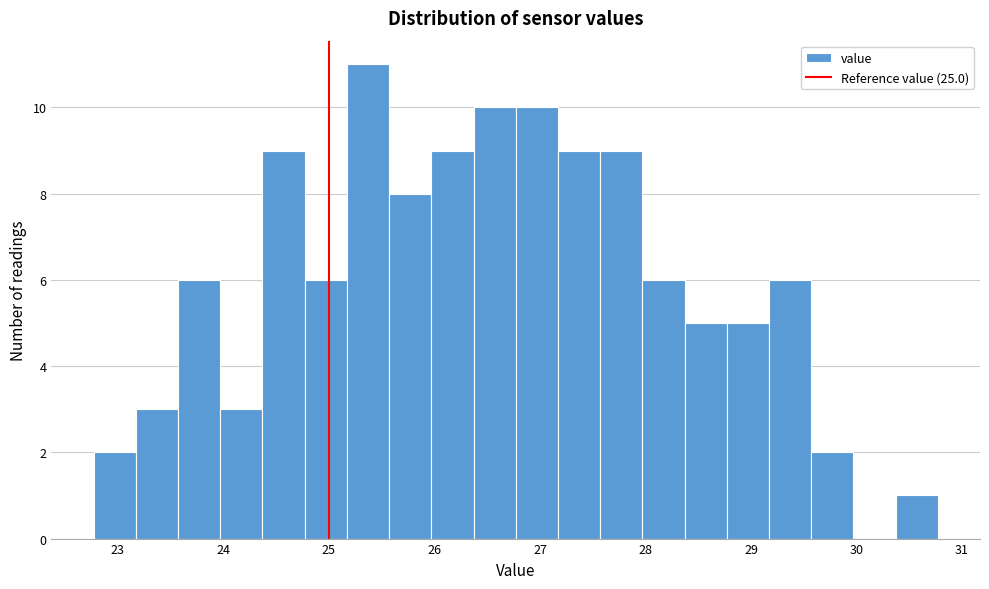

Which range on the x-axis has the tallest bar?

25.17 to 25.57